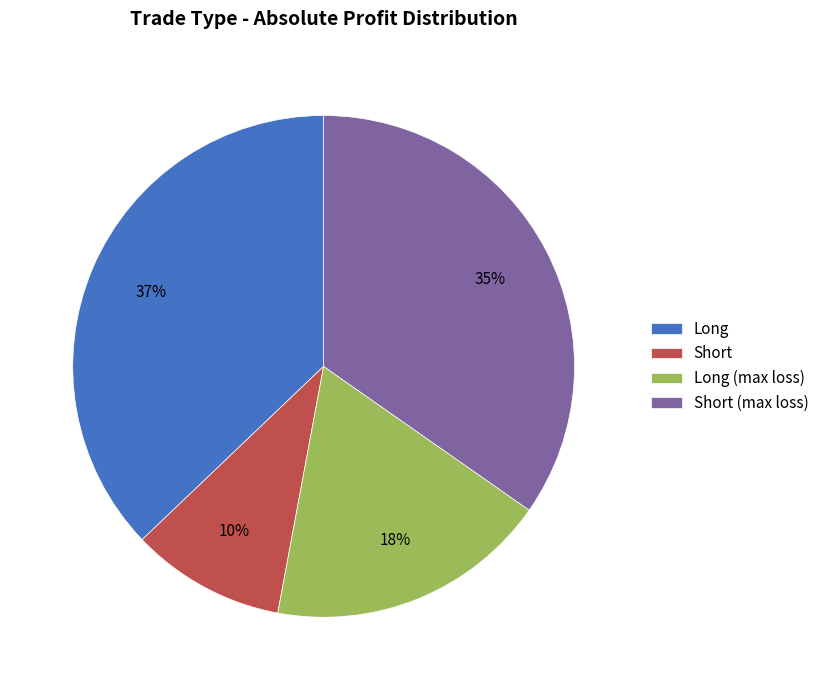

Does Long account for over 50% of the chart?

No